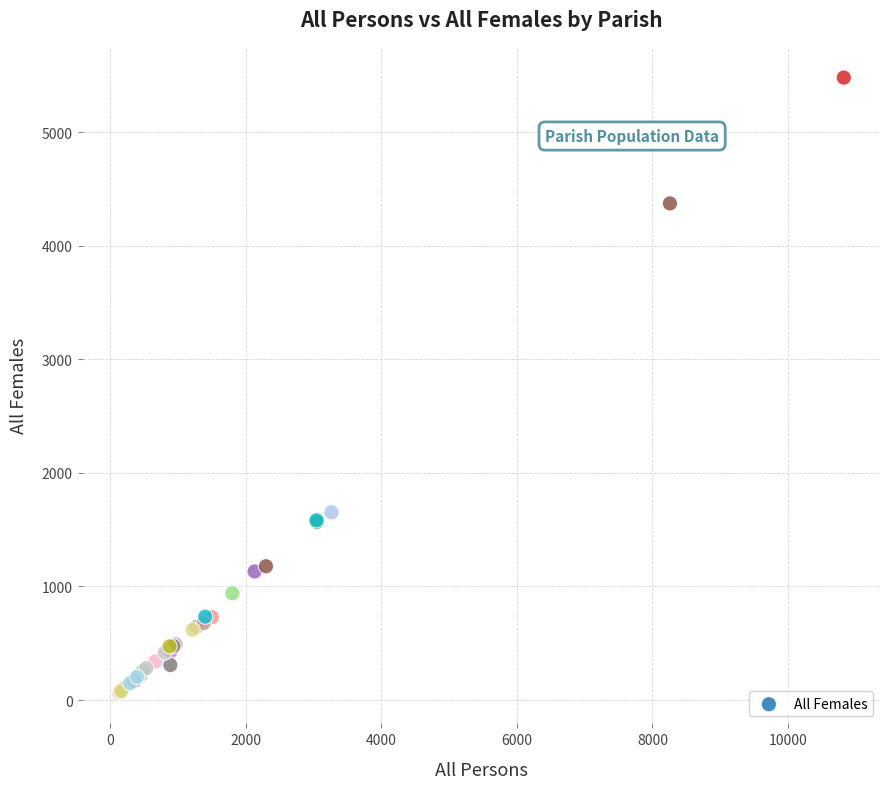

What Y value in the scatter plot is closest to 2773?

1653